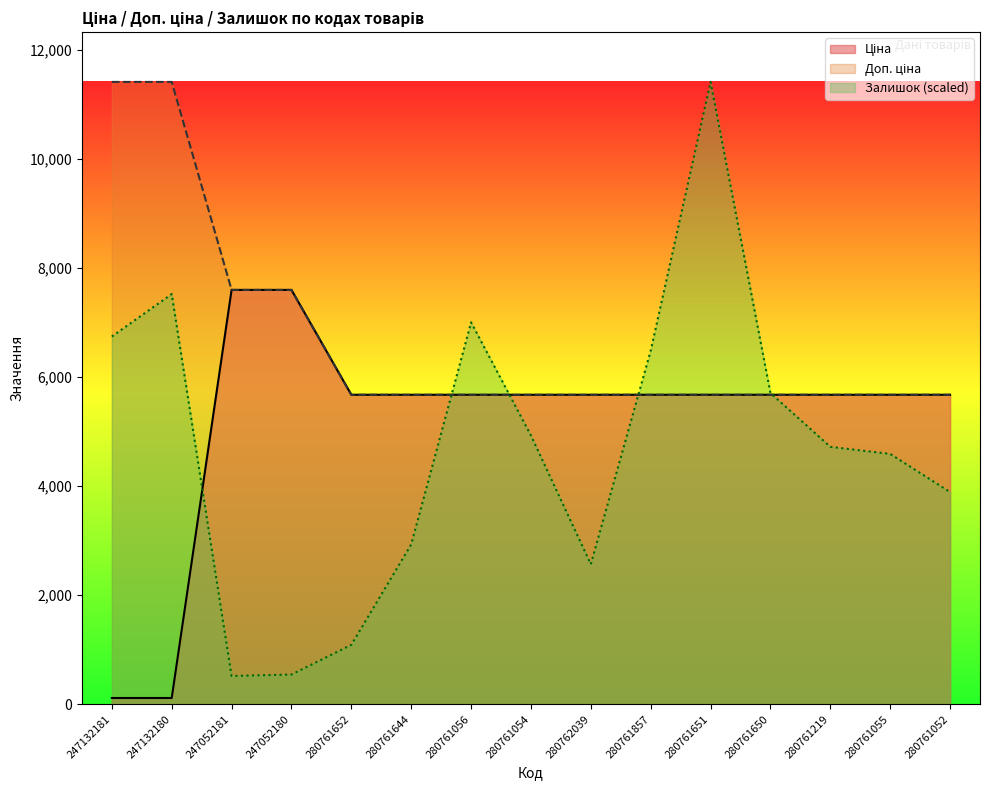

At which label does Доп. ціна reach its peak?

247132181